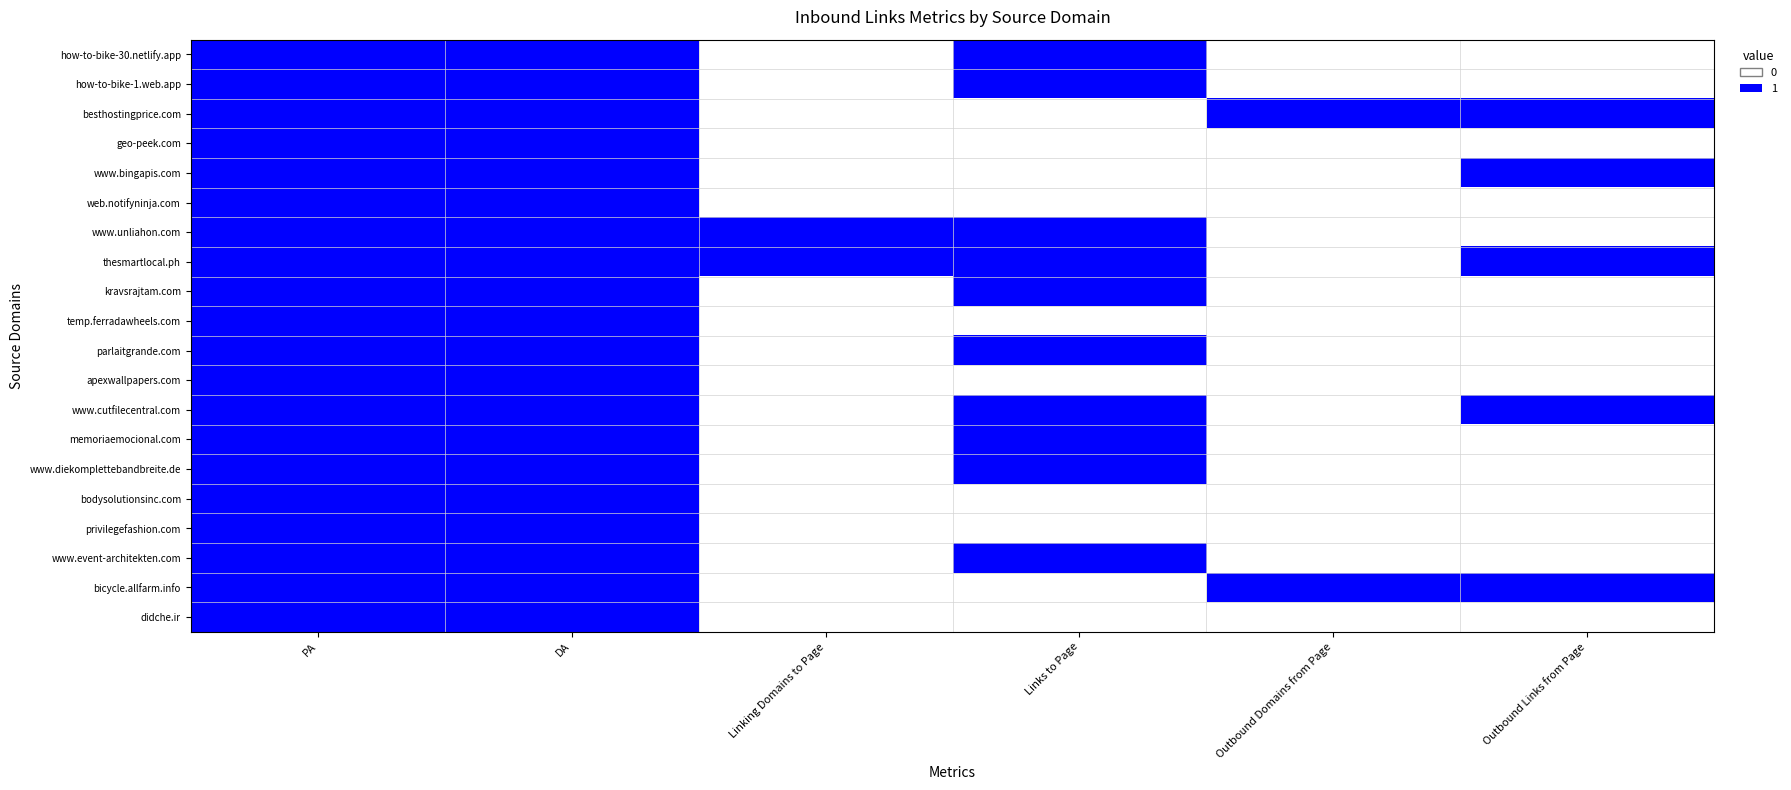

What is the total value across all series at Outbound Domains from Page?

2